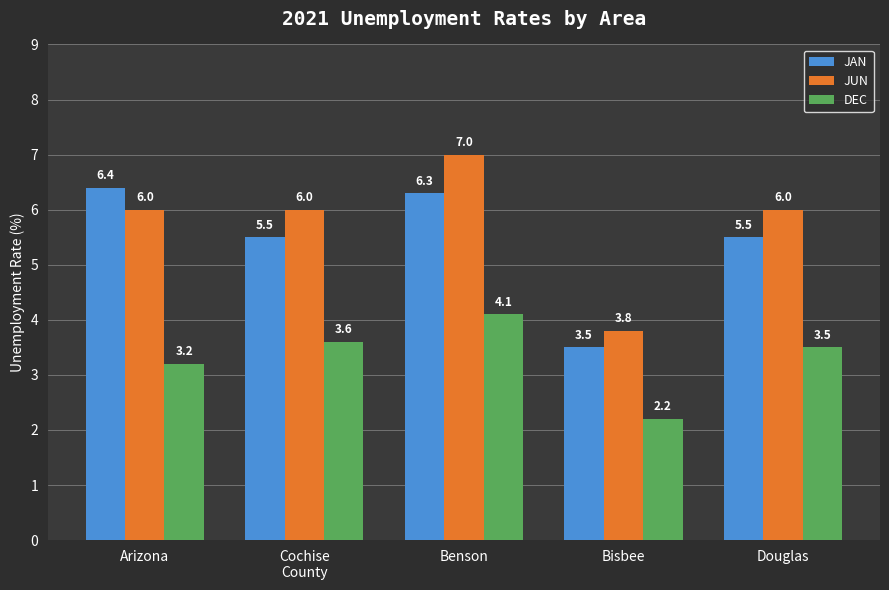

What is the maximum value for JUN?

7.0